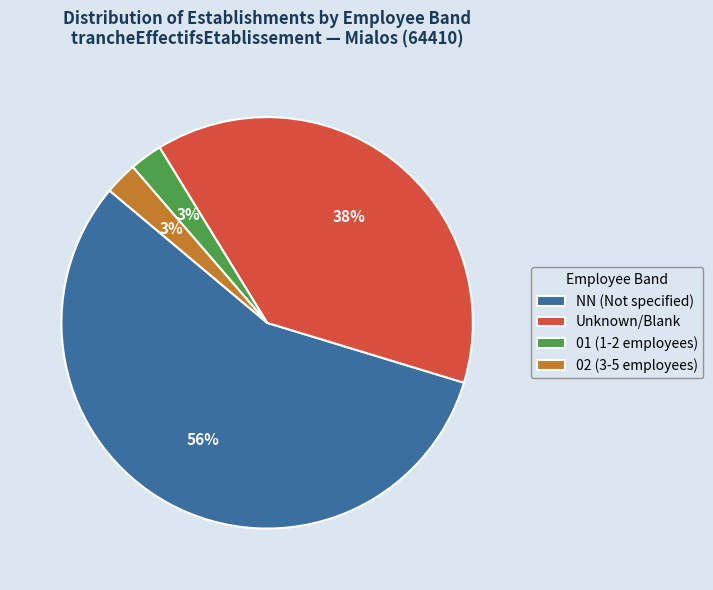

How many slices are in this pie chart?

4